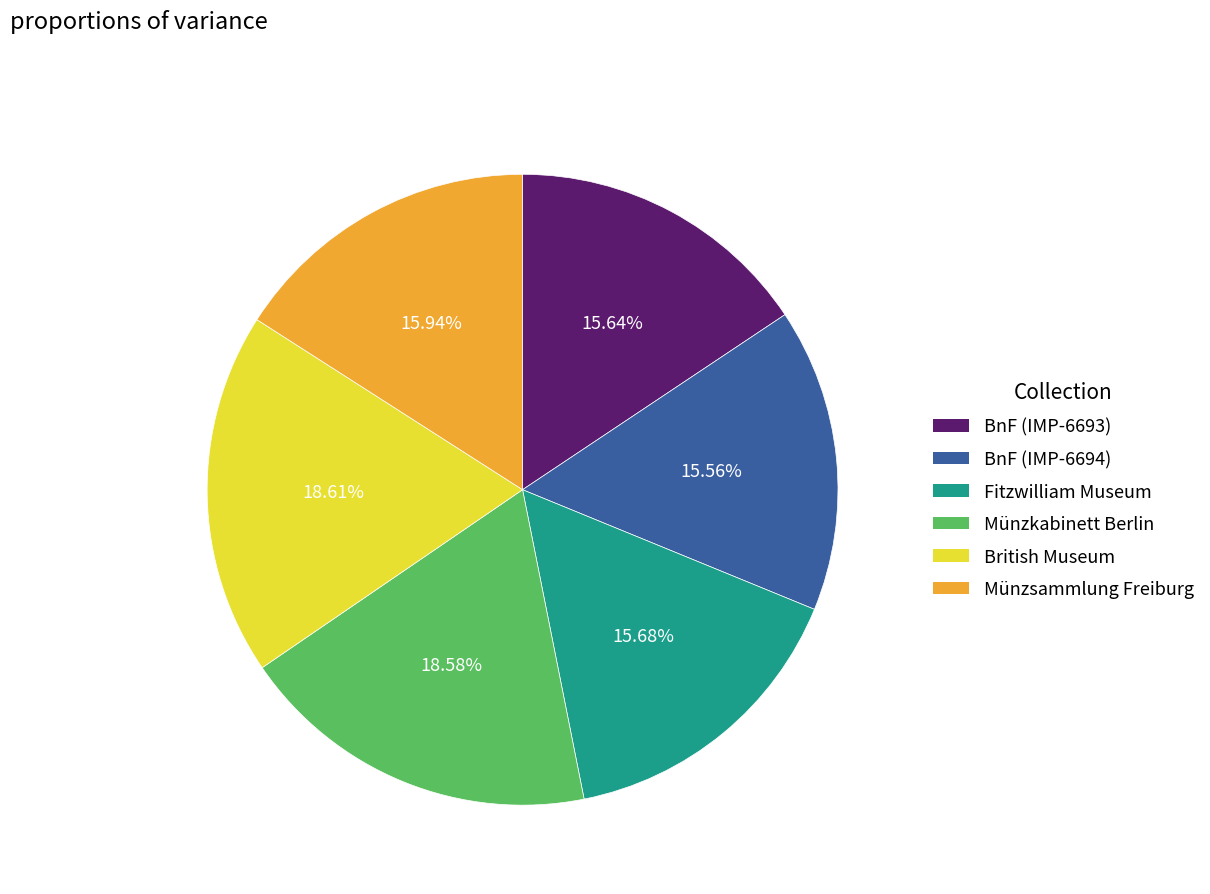

Do Münzkabinett Berlin and BnF (IMP-6694) together represent more than half of the pie?

No